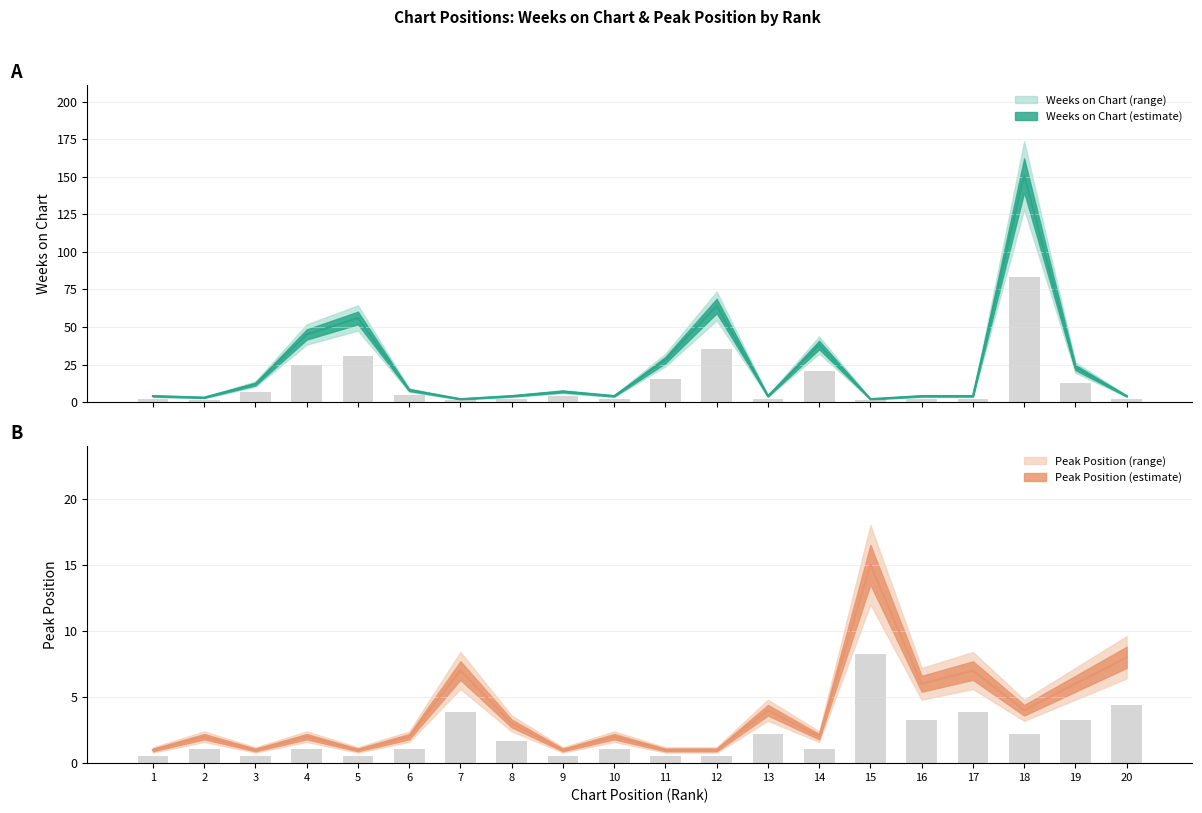

Between 2 and 3, which series saw the biggest shift?

Weeks on Chart